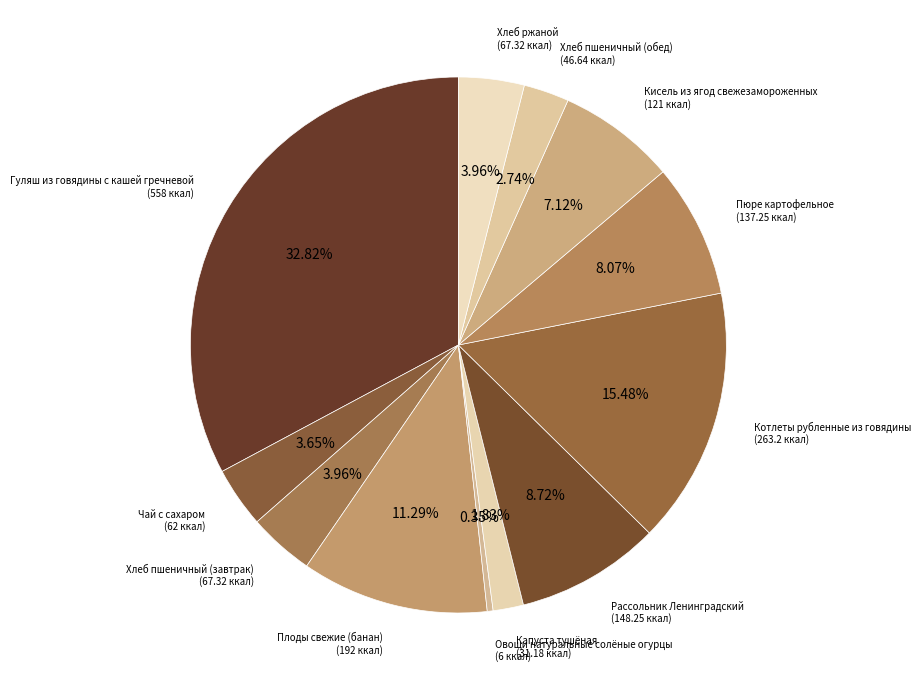

How many segments does this pie chart have?

12